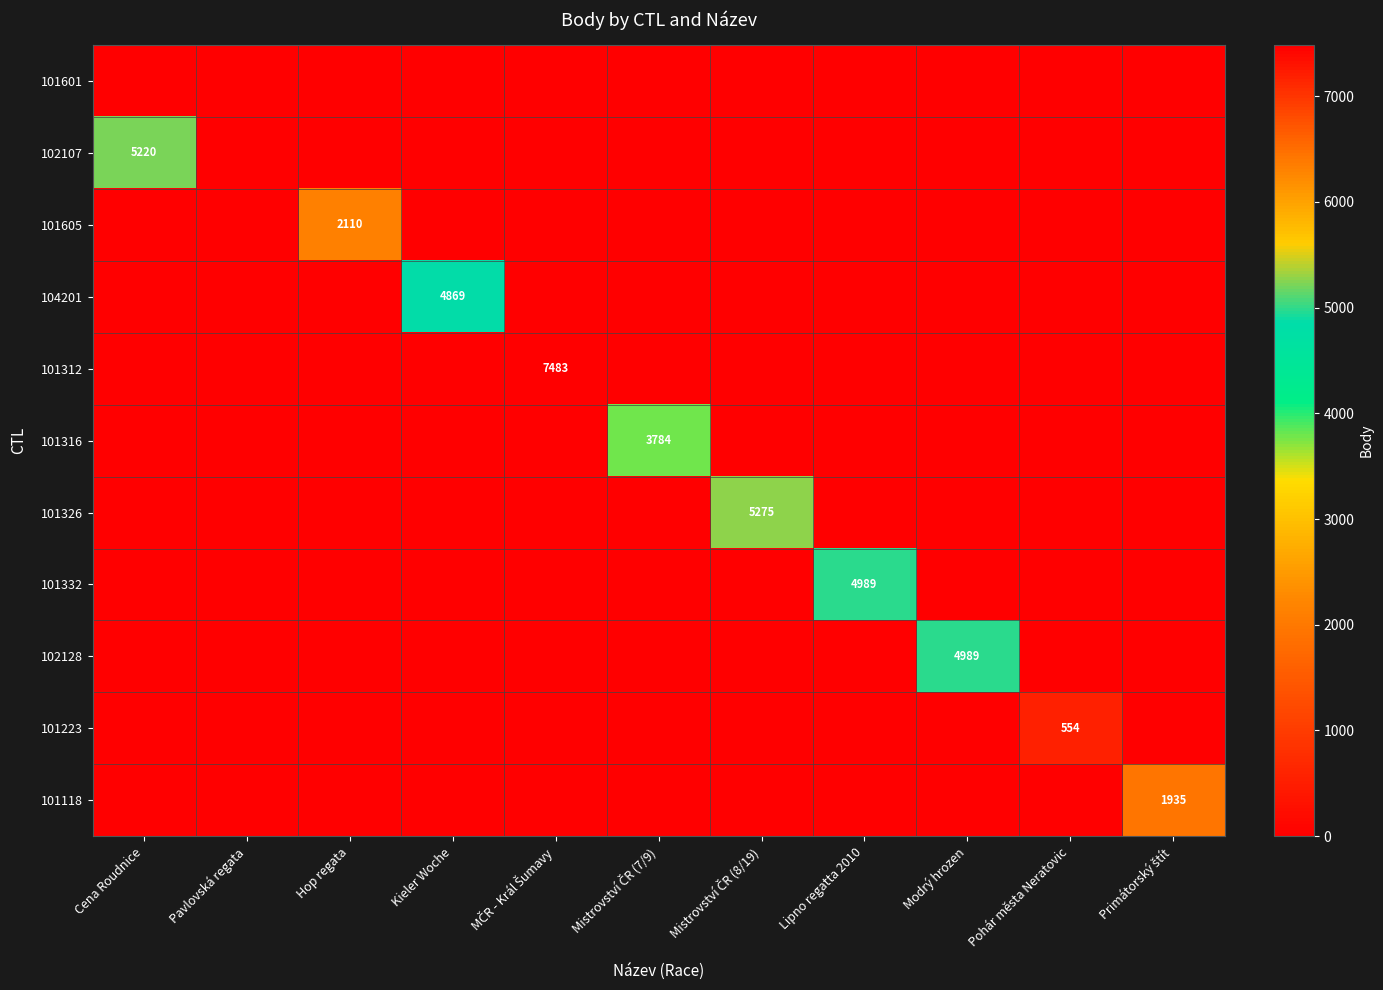

Is it true that 101223 equals 939 at Pohár města Neratovic?

False